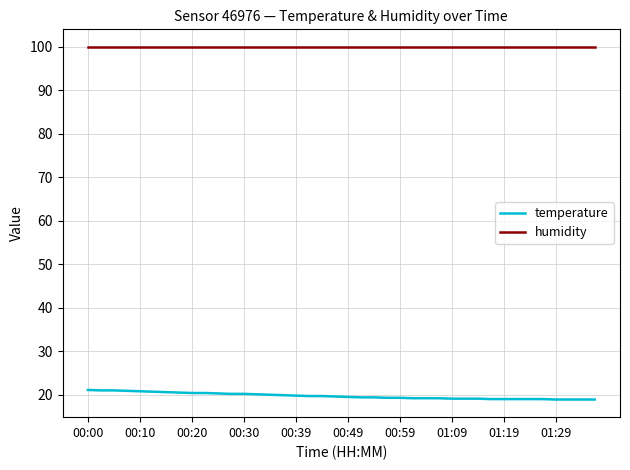

Which series has the largest range (max minus min)?

temperature